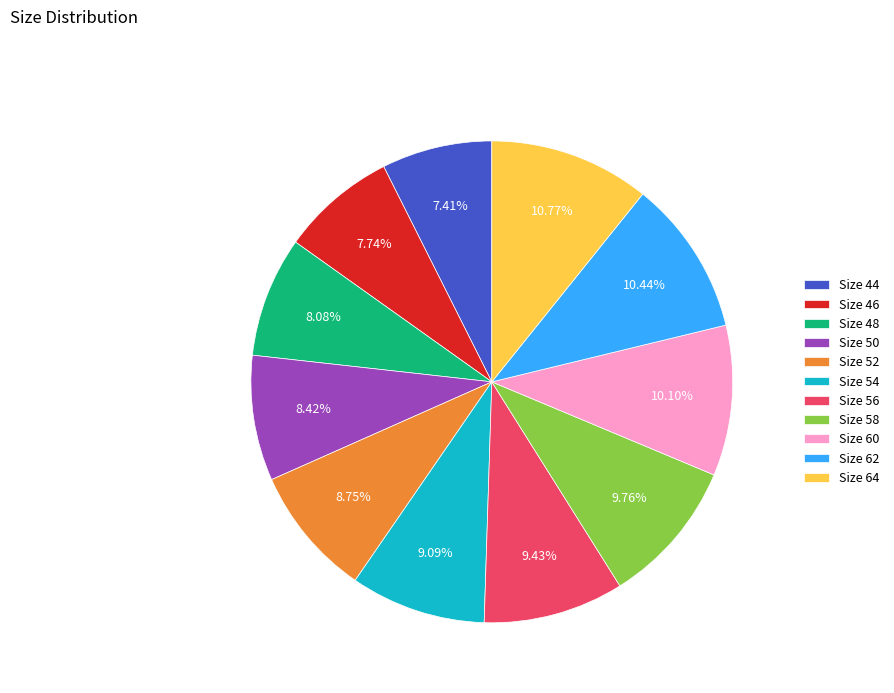

Does any single category account for the majority?

No